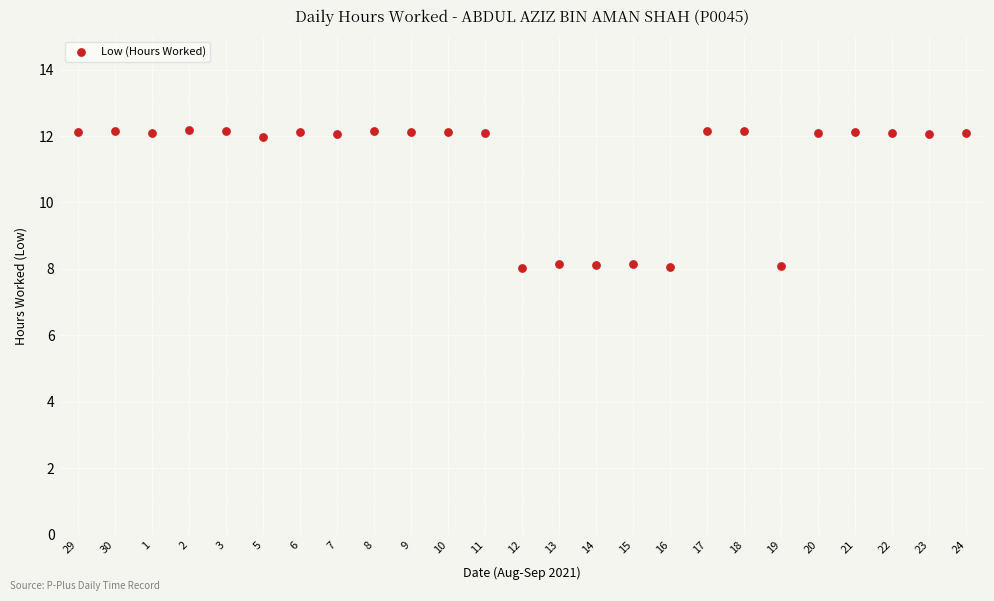

What is the range of Y values (max minus min)?

4.2